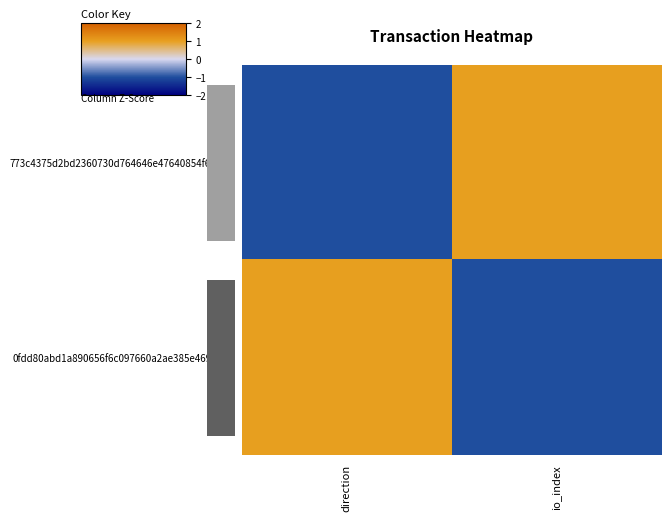

Reading left to right, what are all the values shown in this chart?

773c4375d2bd2360730d764646e47640854f645…: direction=-1	io_index=1
0fdd80abd1a890656f6c097660a2ae385e46929…: direction=1	io_index=-1